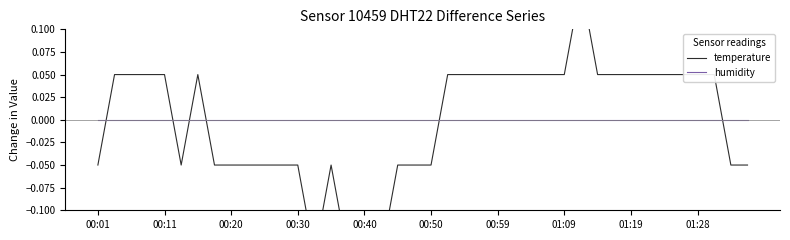

At which label does temperature first exceed 0?

00:11